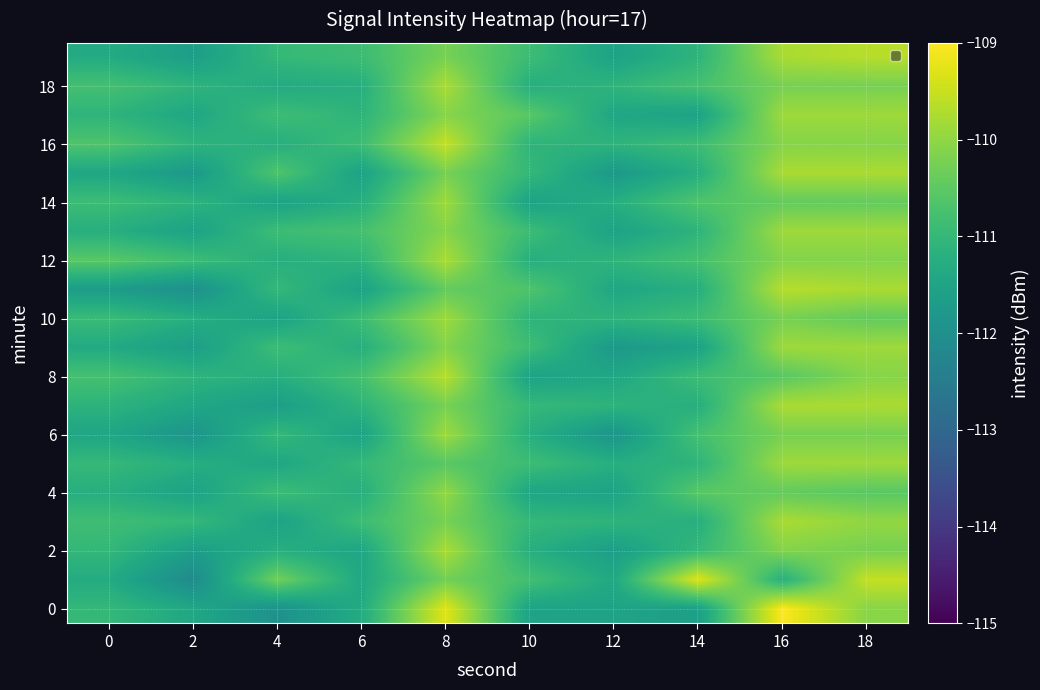

What is the smallest value displayed?

-112.1